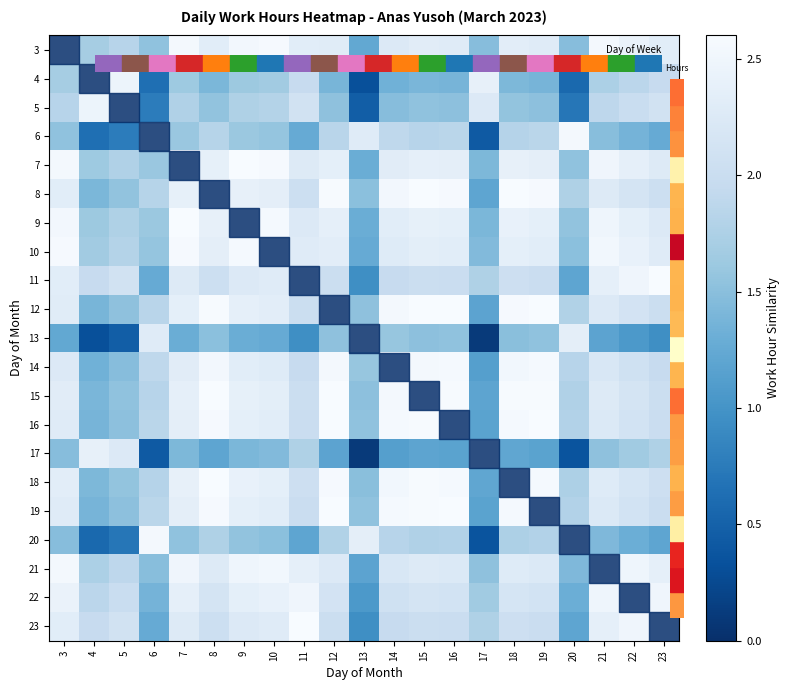

Rank the series by their maximum value, from highest to lowest.

3, 4, 5, 6, 7, 8, 9, 10, 11, 12, 13, 14, 15, 16, 17, 18, 19, 20, 21, 22, 23